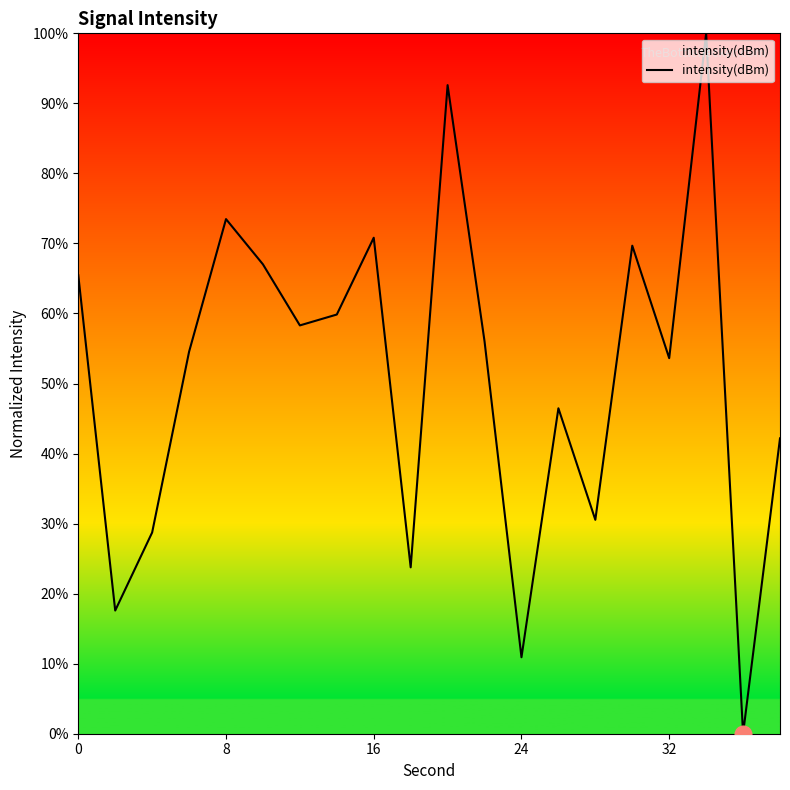

What is the difference between the maximum and minimum values?

100.0